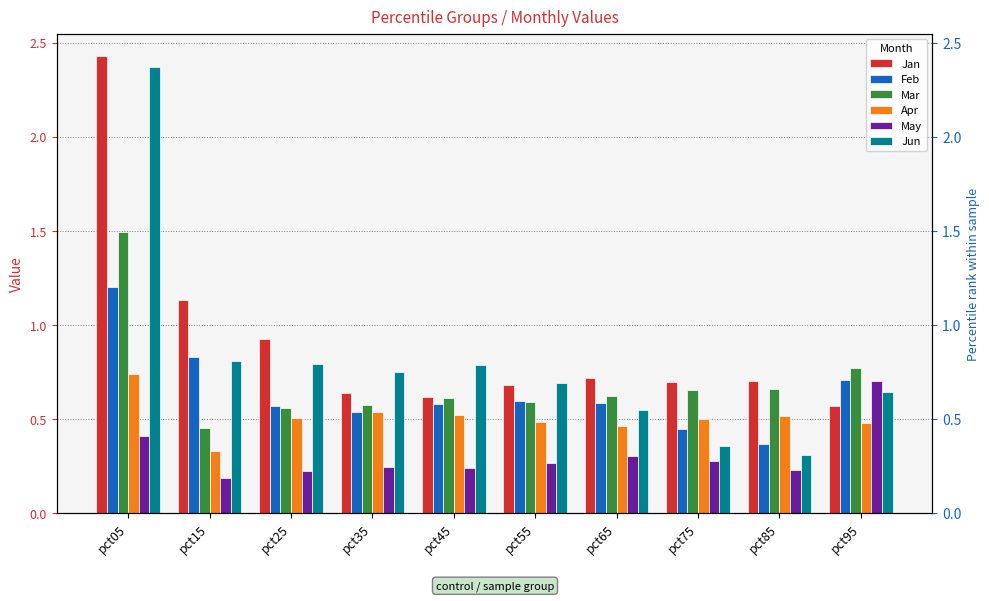

Rank the categories by Feb value from highest to lowest.

pct05, pct15, pct95, pct55, pct65, pct45, pct25, pct35, pct75, pct85